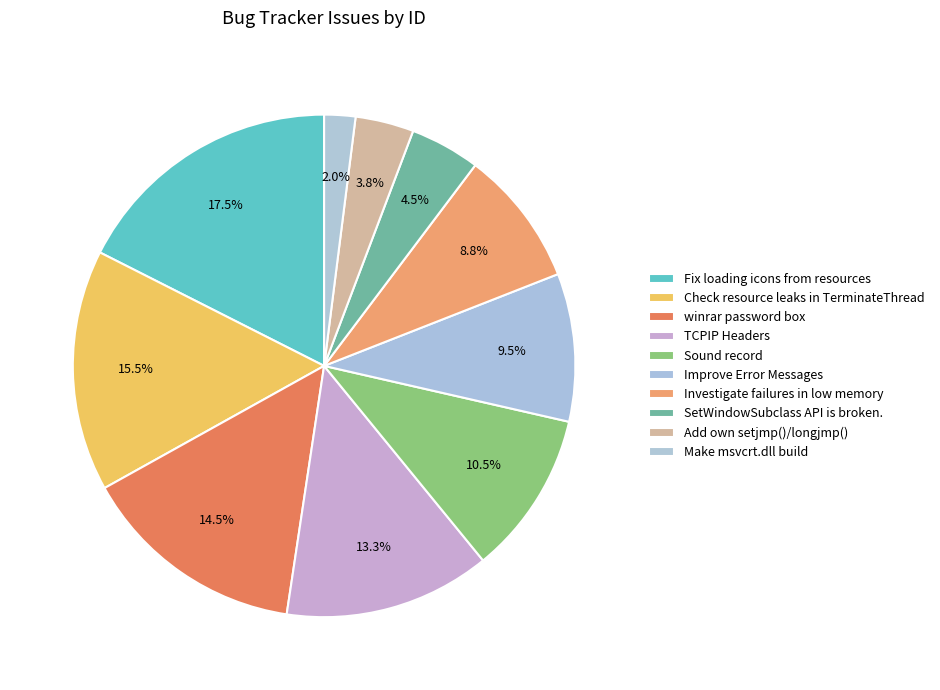

How many slices are in this pie chart?

10